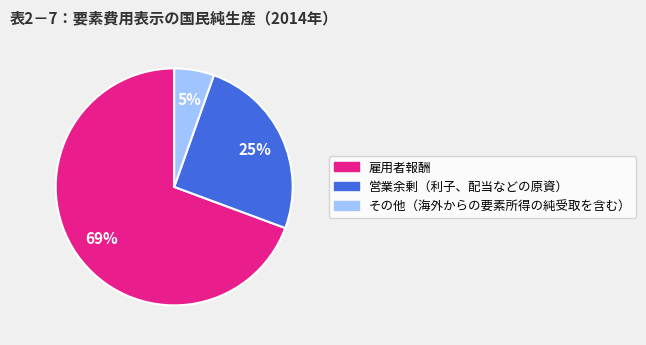

Rank the categories by value from highest to lowest.

雇用者報酬, 営業余剰（利子、配当などの原資）, その他（海外からの要素所得の純受取を含む）